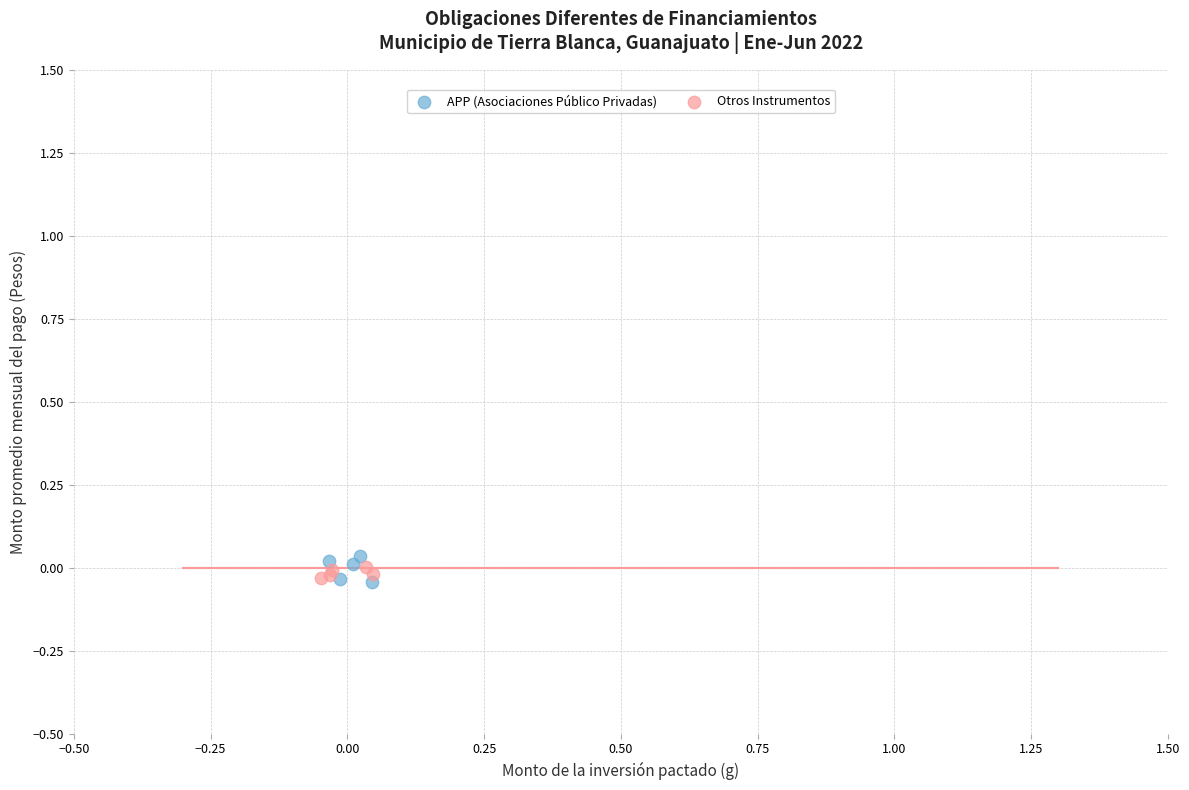

What are all the series names shown in the legend?

APP (Asociaciones Público Privadas), Otros Instrumentos